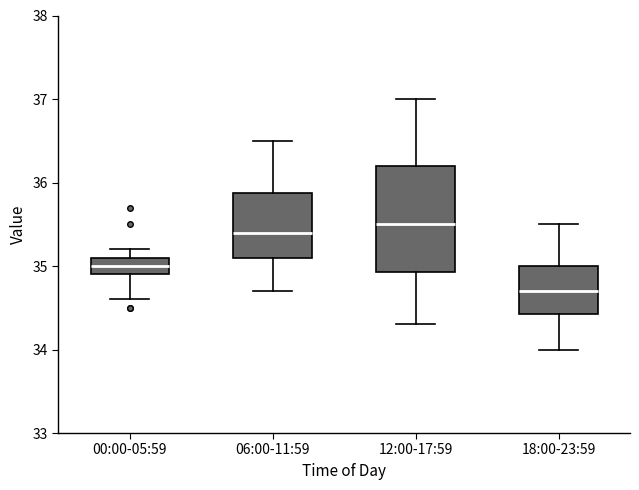

Which box's median line is the highest?

12:00-17:59